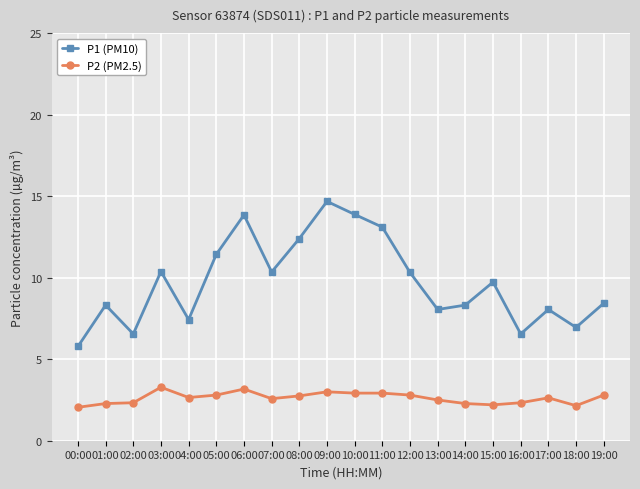

At which category does P1 (PM10) reach its first local valley?

02:00